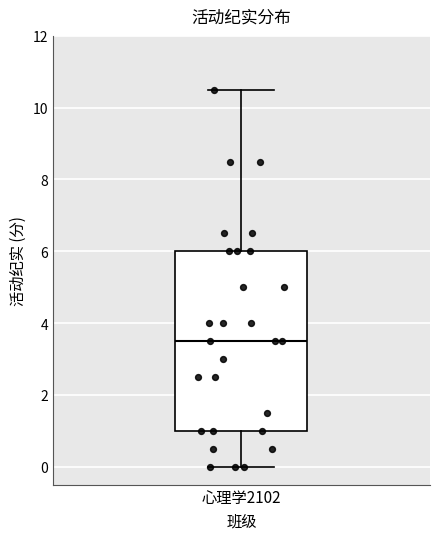

Transcribe this box plot: give where the median line is, the range the box spans, and where the two whiskers end, as read against the y-axis. The values are not printed on the chart, so give them approximately, as read against the axis.

median 3.6, box 1.0 to 6.0, whiskers 0.0 to 10.6